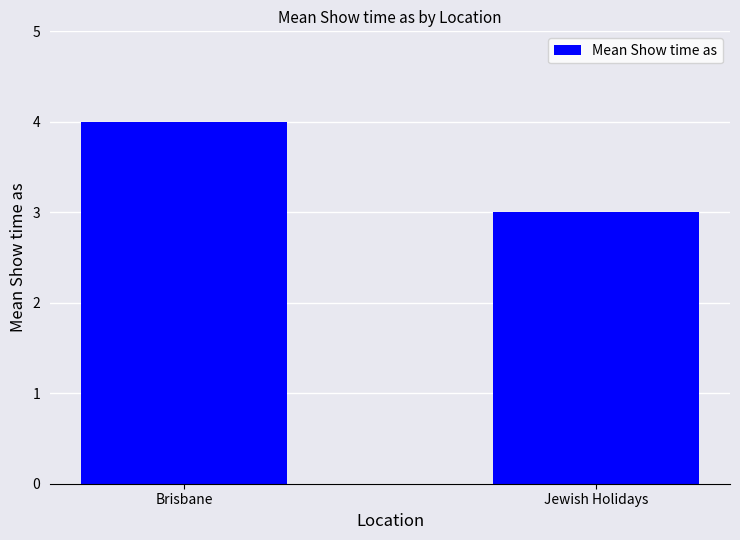

What is the value of the 1st bar from the left?

4